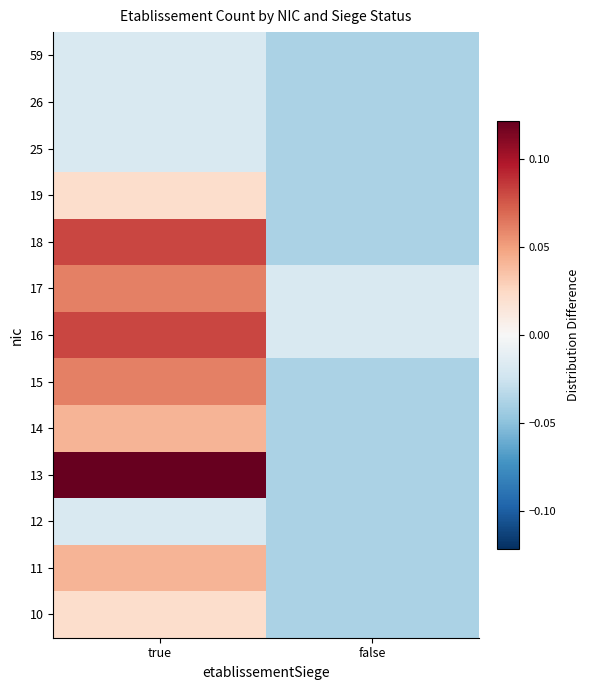

What is the spread (max minus min) of values at true?

0.1